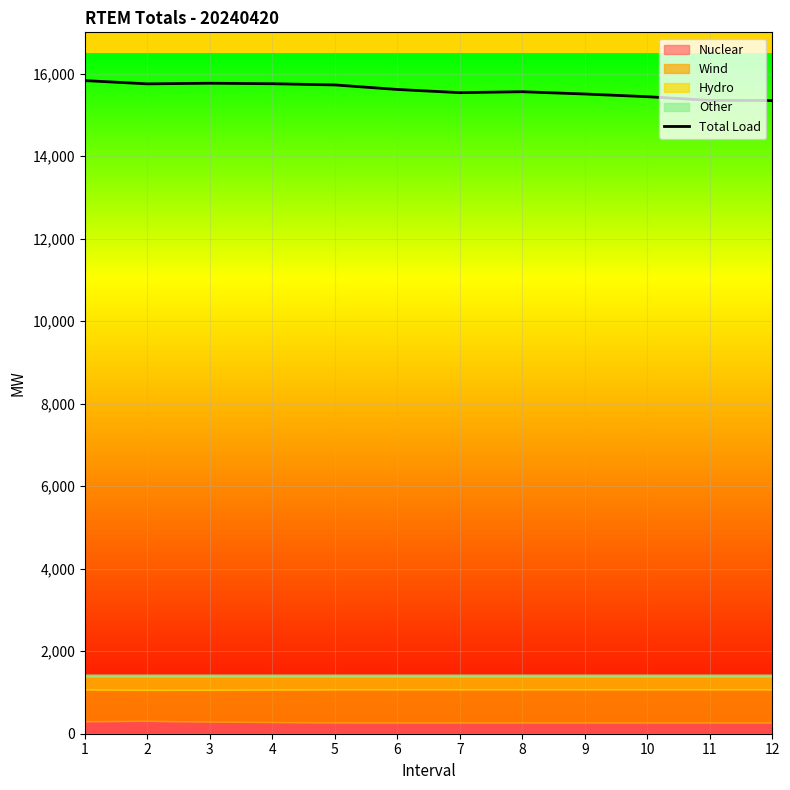

Which has a higher value, 2 or 5?

2